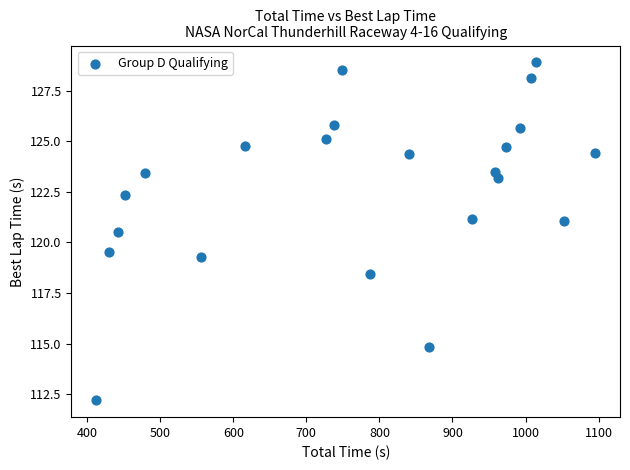

What is the range of Y values (max minus min)?

16.7